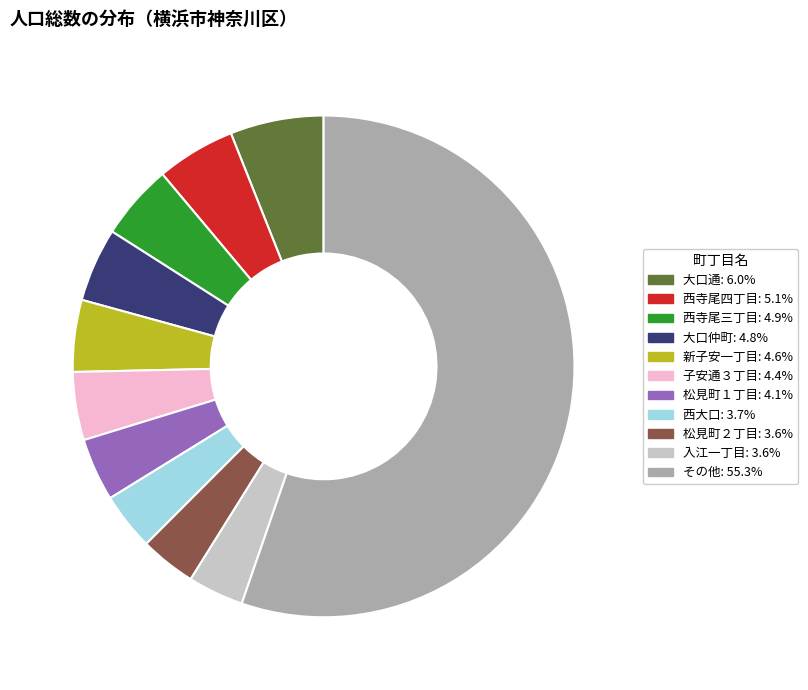

Is there any slice that represents more than half of the pie?

Yes